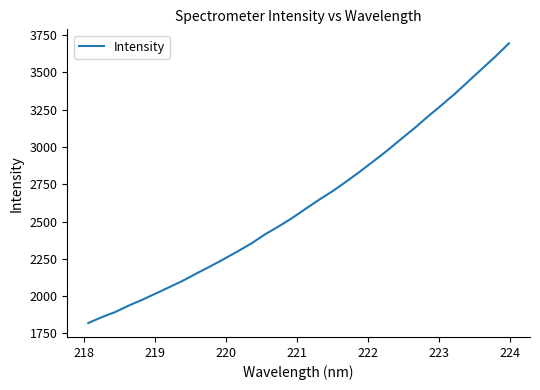

What is the maximum value shown in the chart?

3694.8